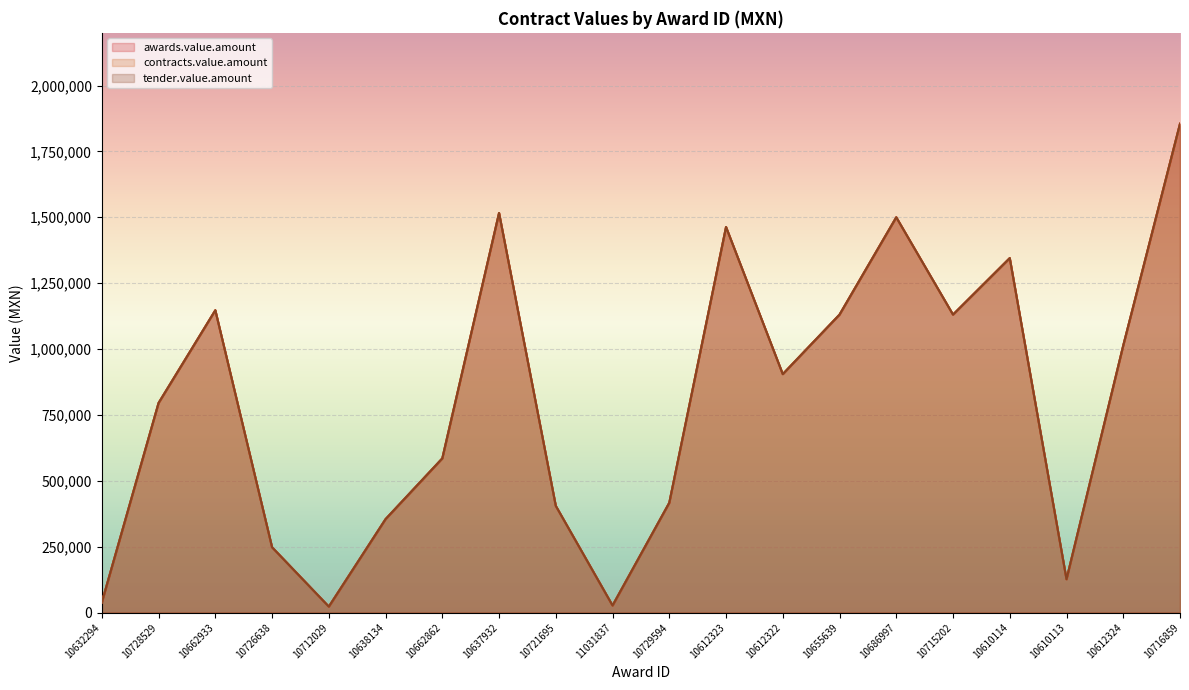

In tender.value.amount, how many points are lower than both neighbors (excluding endpoints)?

5